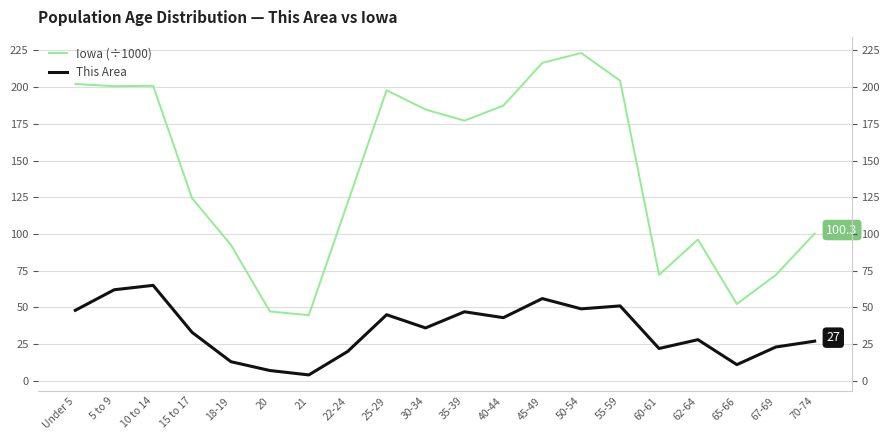

What are all the series names shown in the legend?

Iowa (÷1000), This Area